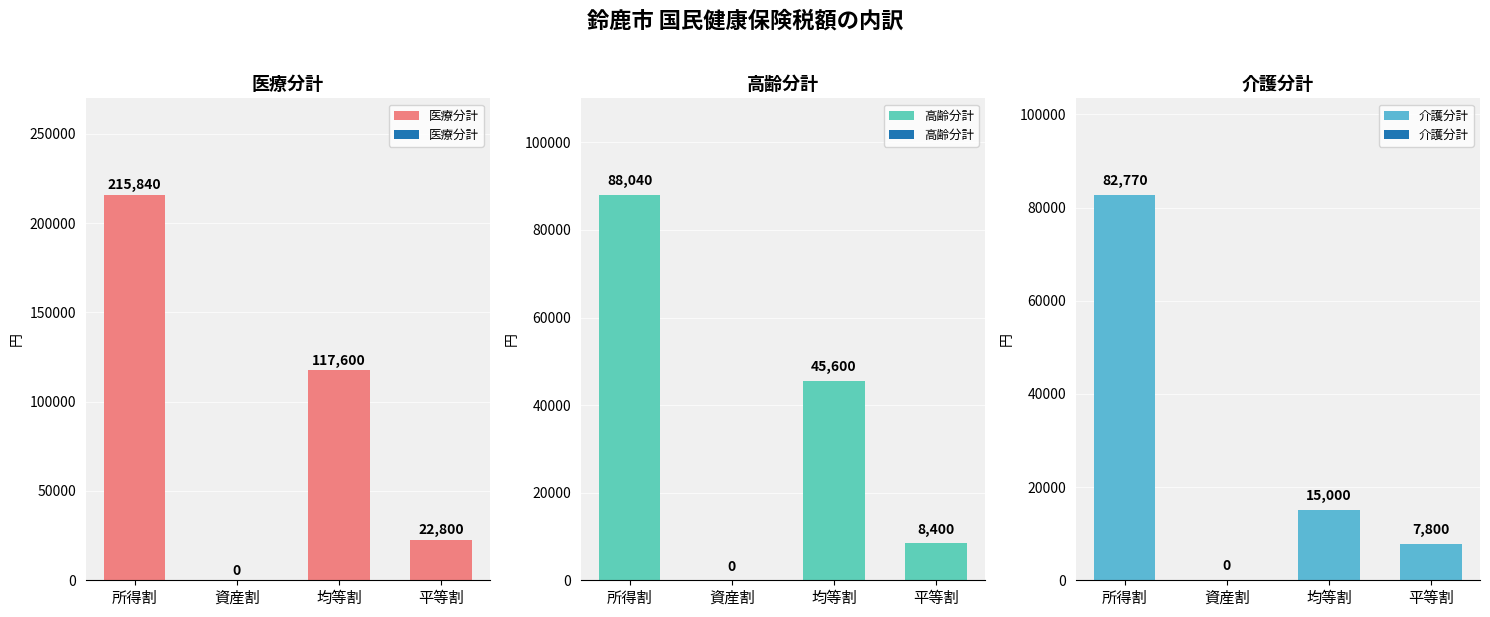

What position from the right is 資産割?

3